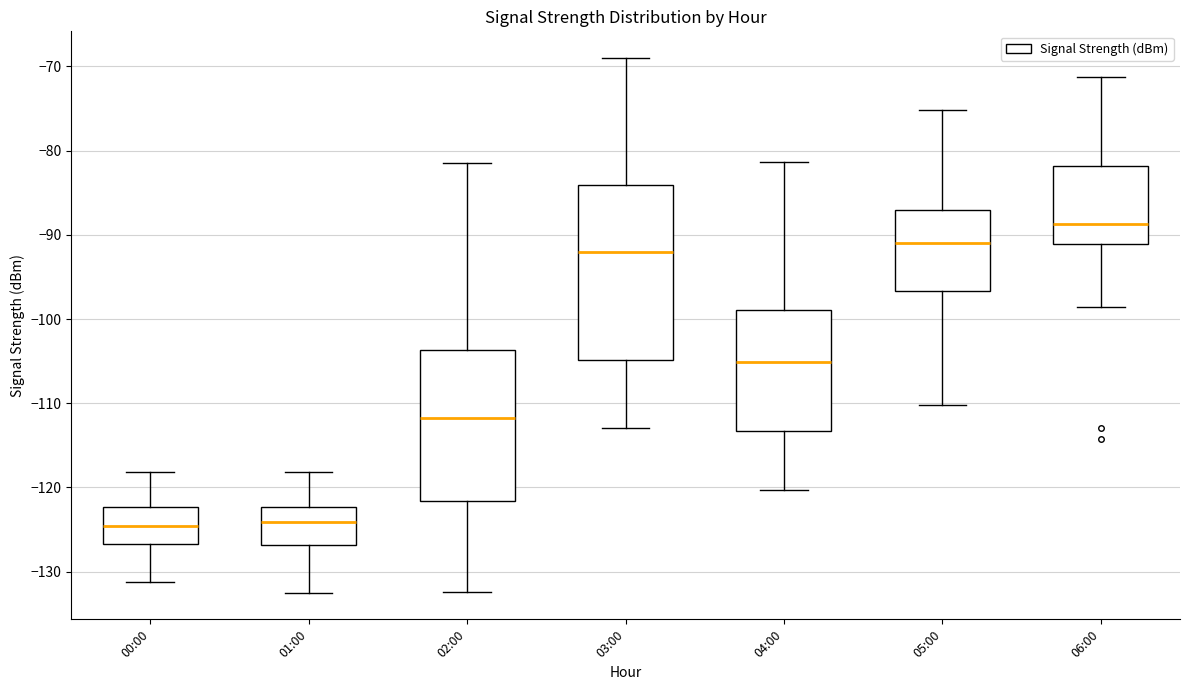

Reading left to right, transcribe this box plot: for each box, give where its median line is, the range the box spans, and where its two whiskers end, as read against the y-axis. The values are not printed on the chart, so give them approximately, as read against the axis.

00:00: median -125, box -127 to -122, whiskers -131 to -118
01:00: median -124, box -127 to -122, whiskers -132 to -118
02:00: median -112, box -122 to -104, whiskers -132 to -81
03:00: median -92, box -105 to -84, whiskers -113 to -69
04:00: median -105, box -113 to -99, whiskers -120 to -81
05:00: median -91, box -97 to -87, whiskers -110 to -75
06:00: median -89, box -91 to -82, whiskers -99 to -71